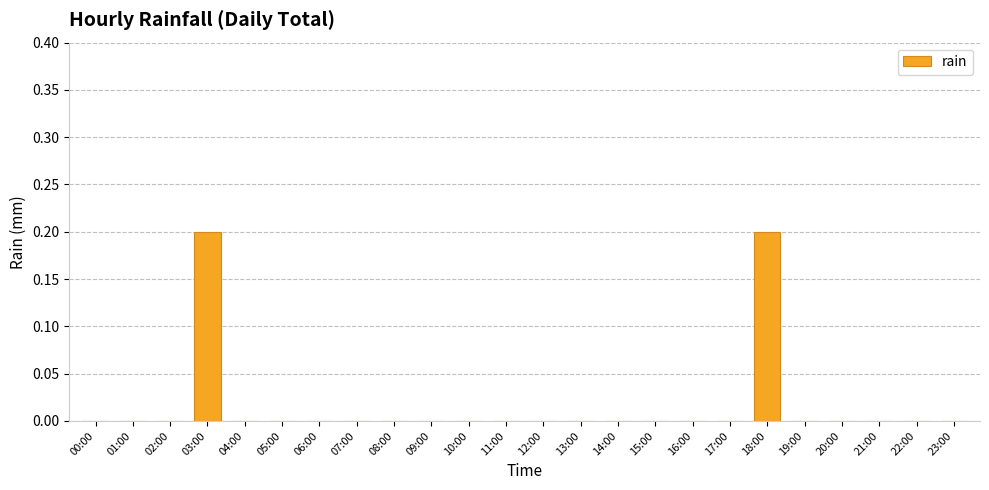

What is the change in value from 03:00 to 10:00?

-0.2